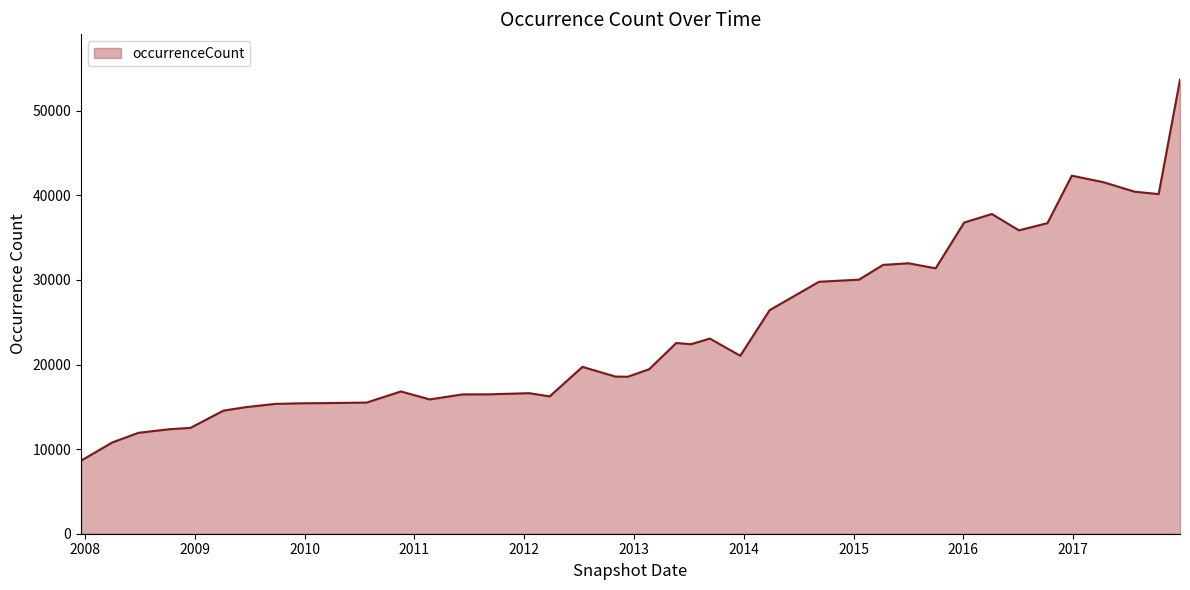

What is the difference between the maximum and minimum values?

45028